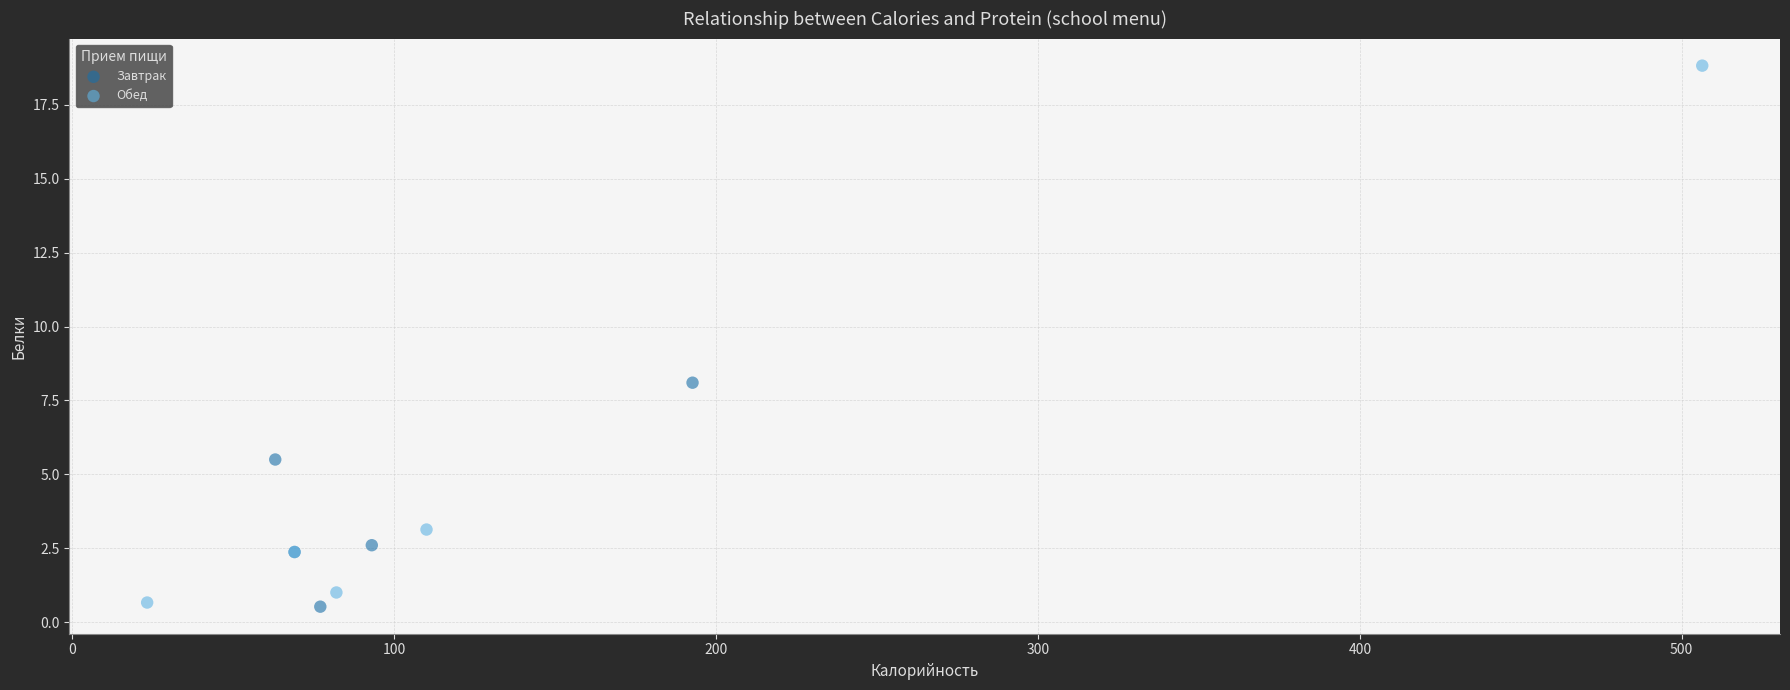

Which series has the largest Y range (max minus min)?

Обед